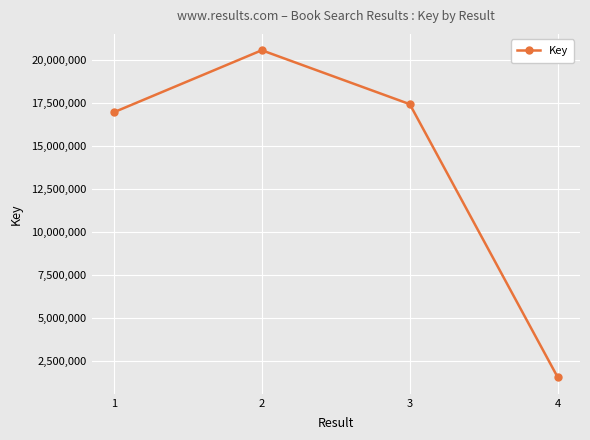

List the labels in order of value, largest first.

2, 3, 1, 4